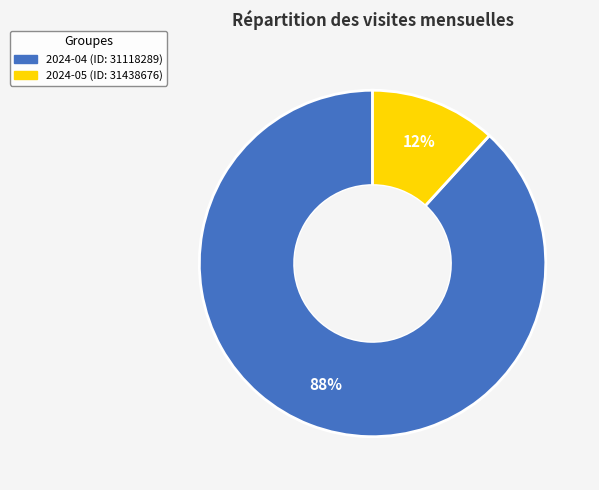

The 2024-05 slice represents 12% of the pie. True or false?

True